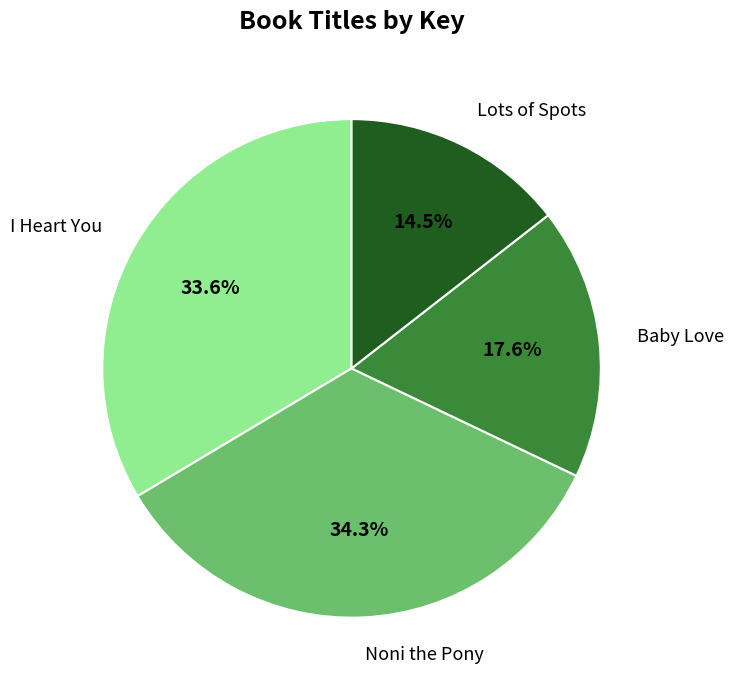

What is the ratio of the value at Lots of Spots to the value at I Heart You?

0.4